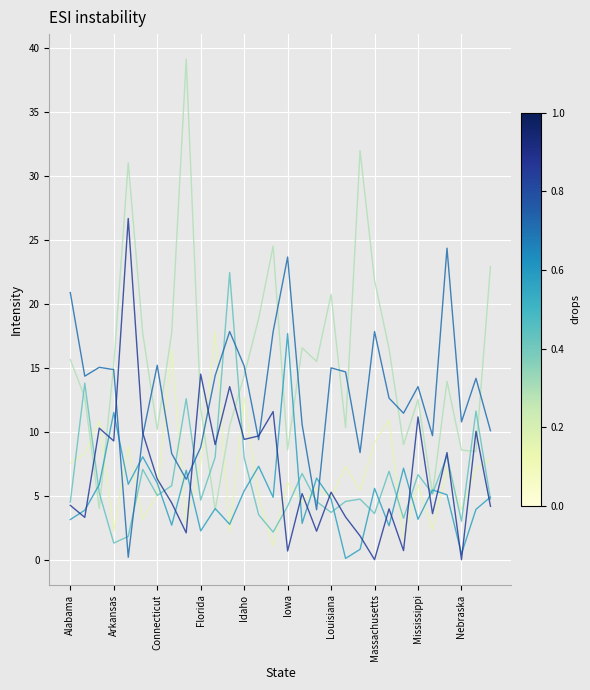

What is the maximum value shown in the chart?

39.2